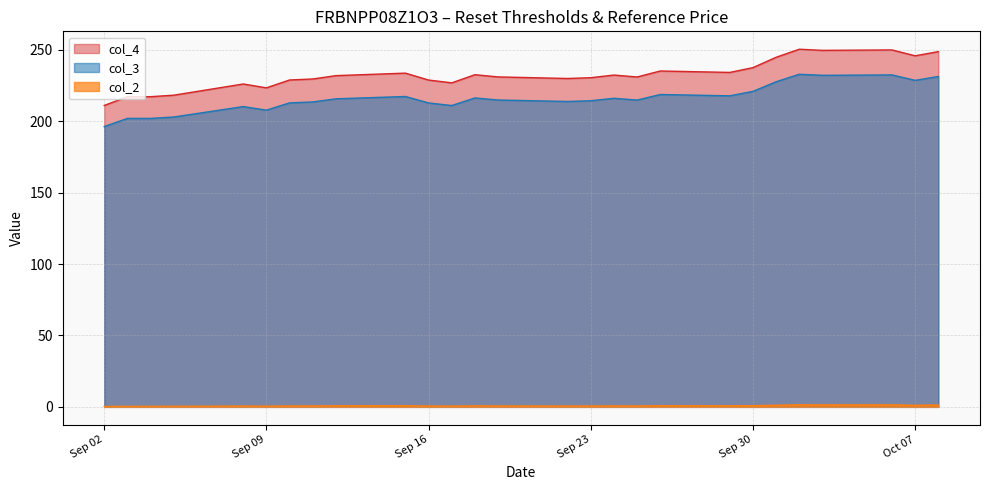

True or false: col_2 has a value of 0.2 at 2025-09-08.

False